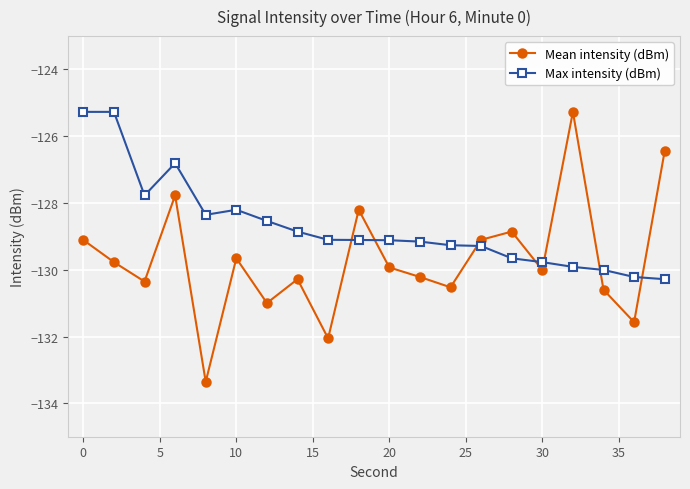

Rank the series by their average value, from highest to lowest.

Max intensity (dBm), Mean intensity (dBm)